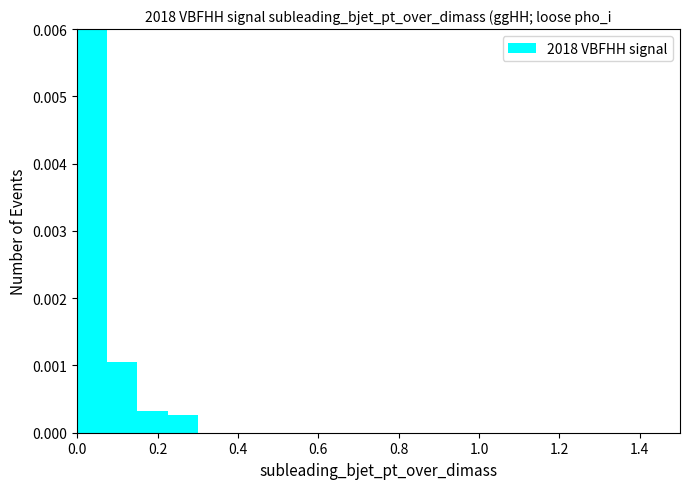

Read against the x-axis, roughly where is the centre of the tallest bar?

0.04